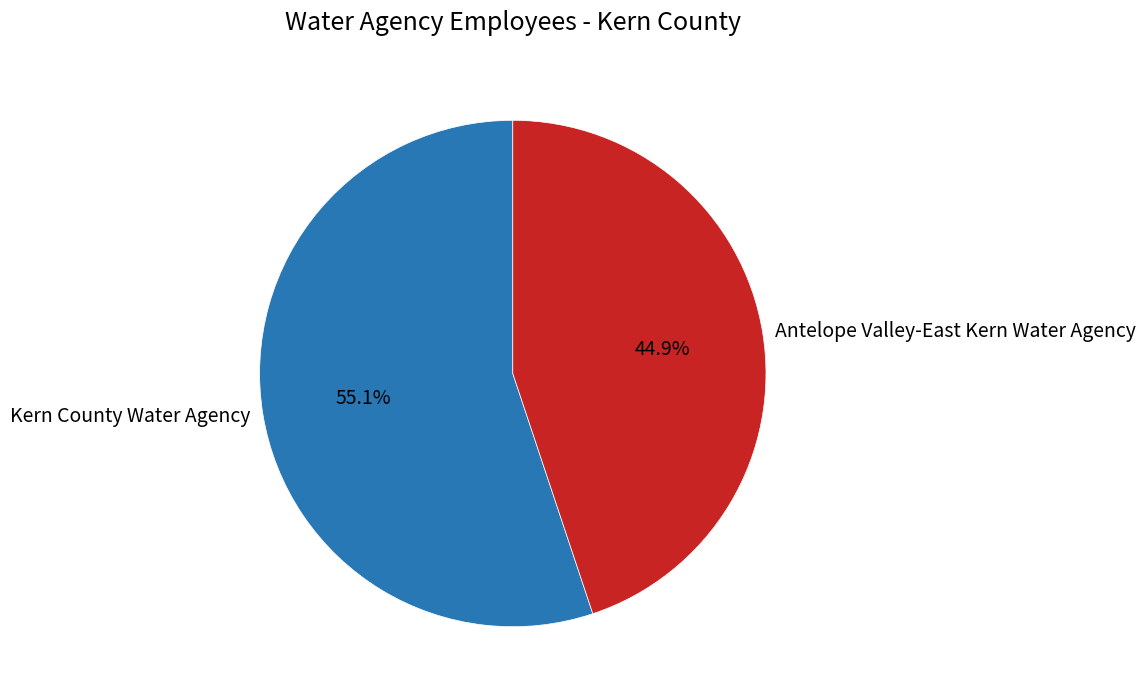

What is the total percentage of Antelope Valley-East Kern Water Agency and Kern County Water Agency?

100.0%